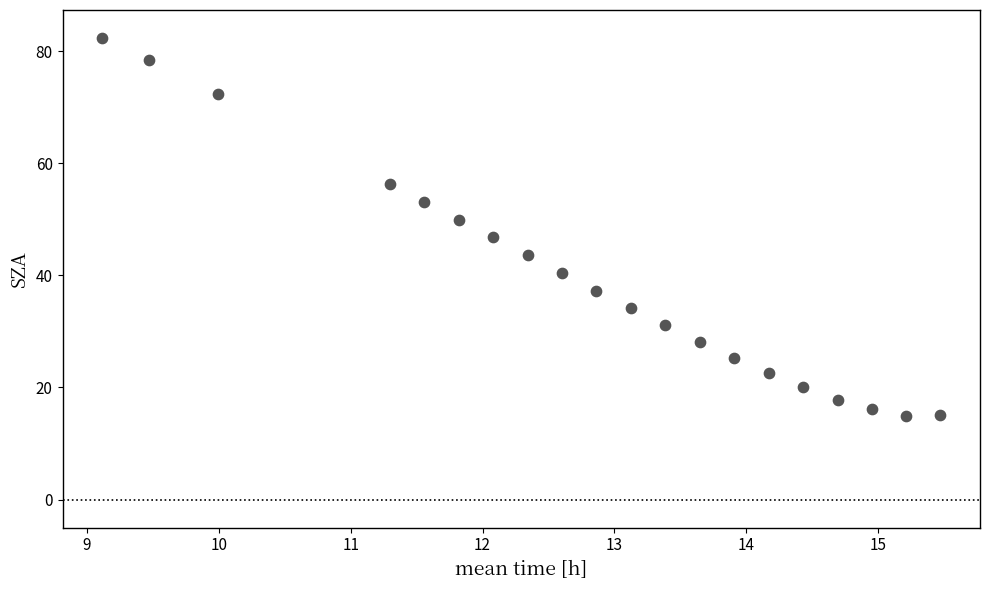

What is the range of Y values (max minus min)?

67.3